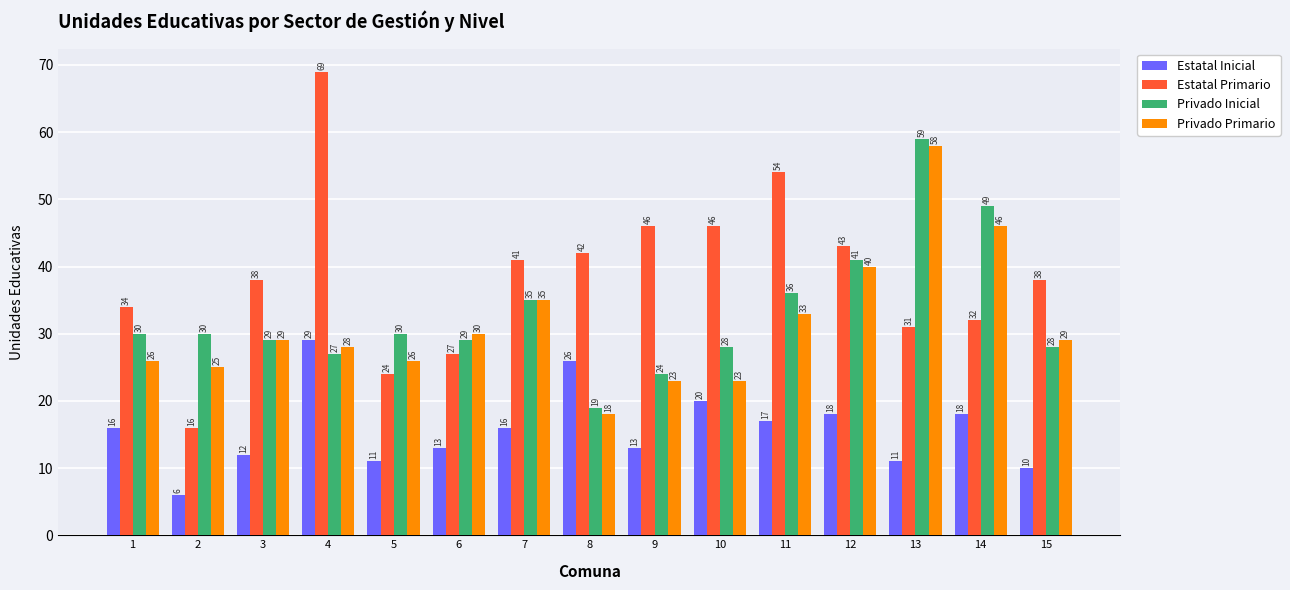

Reading right to left, what are all the values shown in this chart?

Estatal Inicial: 15=10	14=18	13=11	12=18	11=17	10=20	9=13	8=26	7=16	6=13	5=11	4=29	3=12	2=6	1=16
Estatal Primario: 15=38	14=32	13=31	12=43	11=54	10=46	9=46	8=42	7=41	6=27	5=24	4=69	3=38	2=16	1=34
Privado Inicial: 15=28	14=49	13=59	12=41	11=36	10=28	9=24	8=19	7=35	6=29	5=30	4=27	3=29	2=30	1=30
Privado Primario: 15=29	14=46	13=58	12=40	11=33	10=23	9=23	8=18	7=35	6=30	5=26	4=28	3=29	2=25	1=26